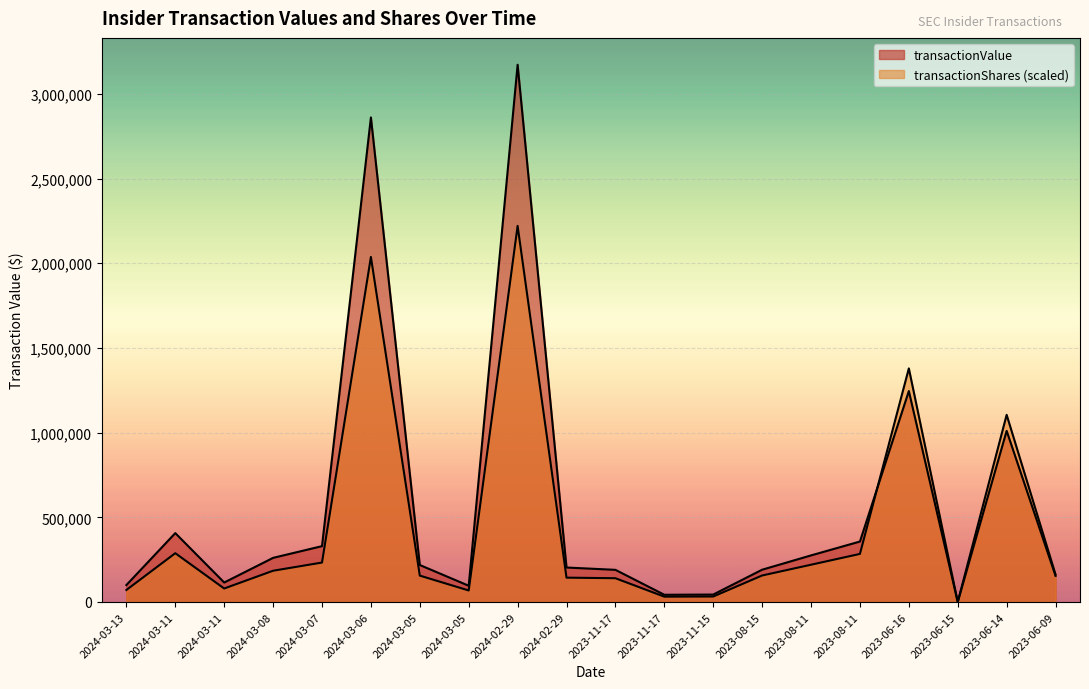

At which category is the sum across all series the highest?

2024-02-29